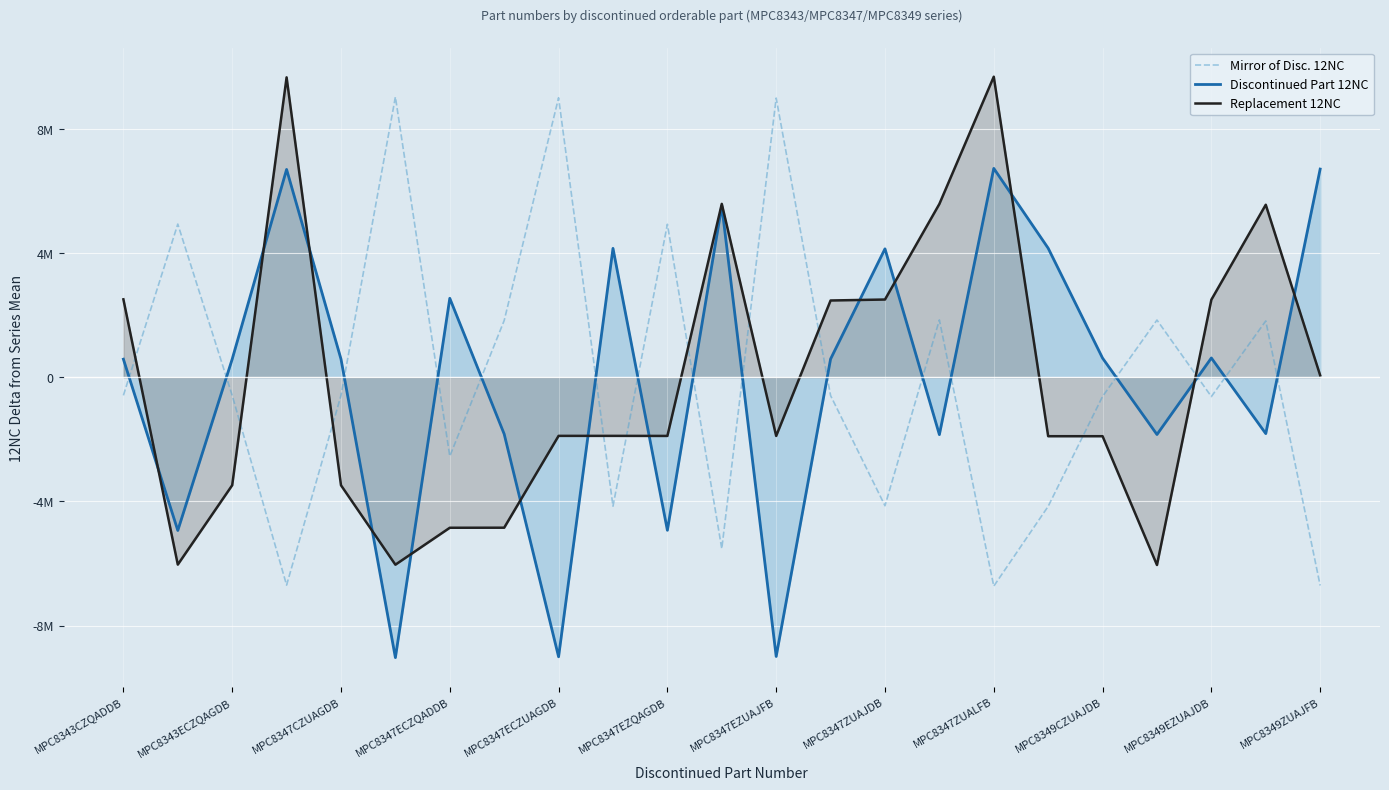

How many positive values does the Discontinued Part 12NC series have?

14